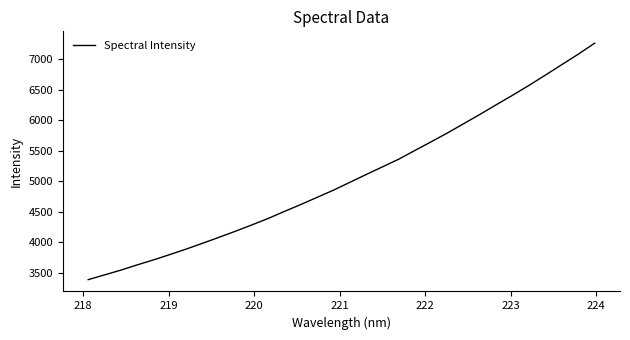

Does the chart have visible grid lines?

No